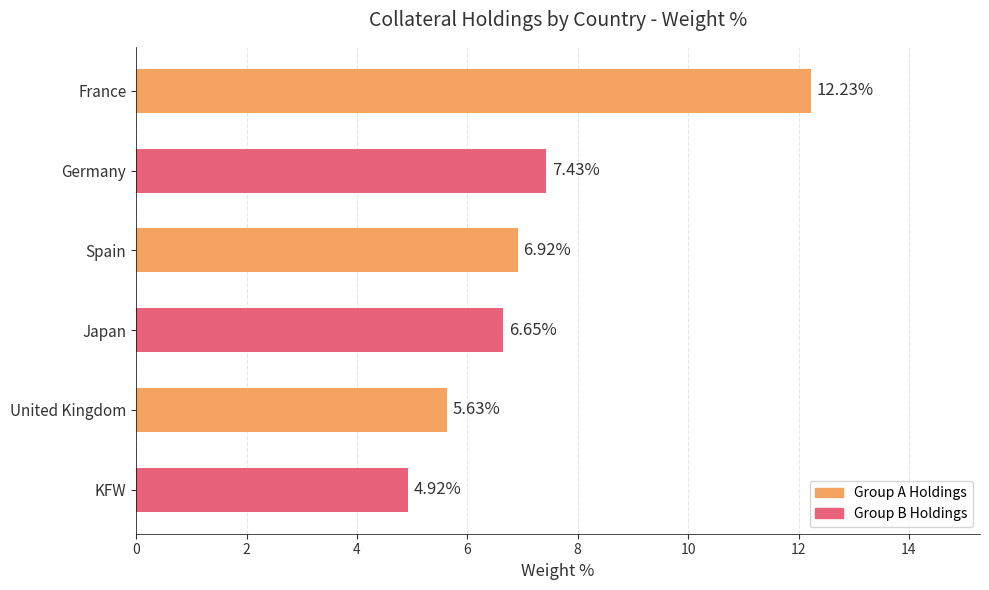

What is the greatest value displayed?

12.2